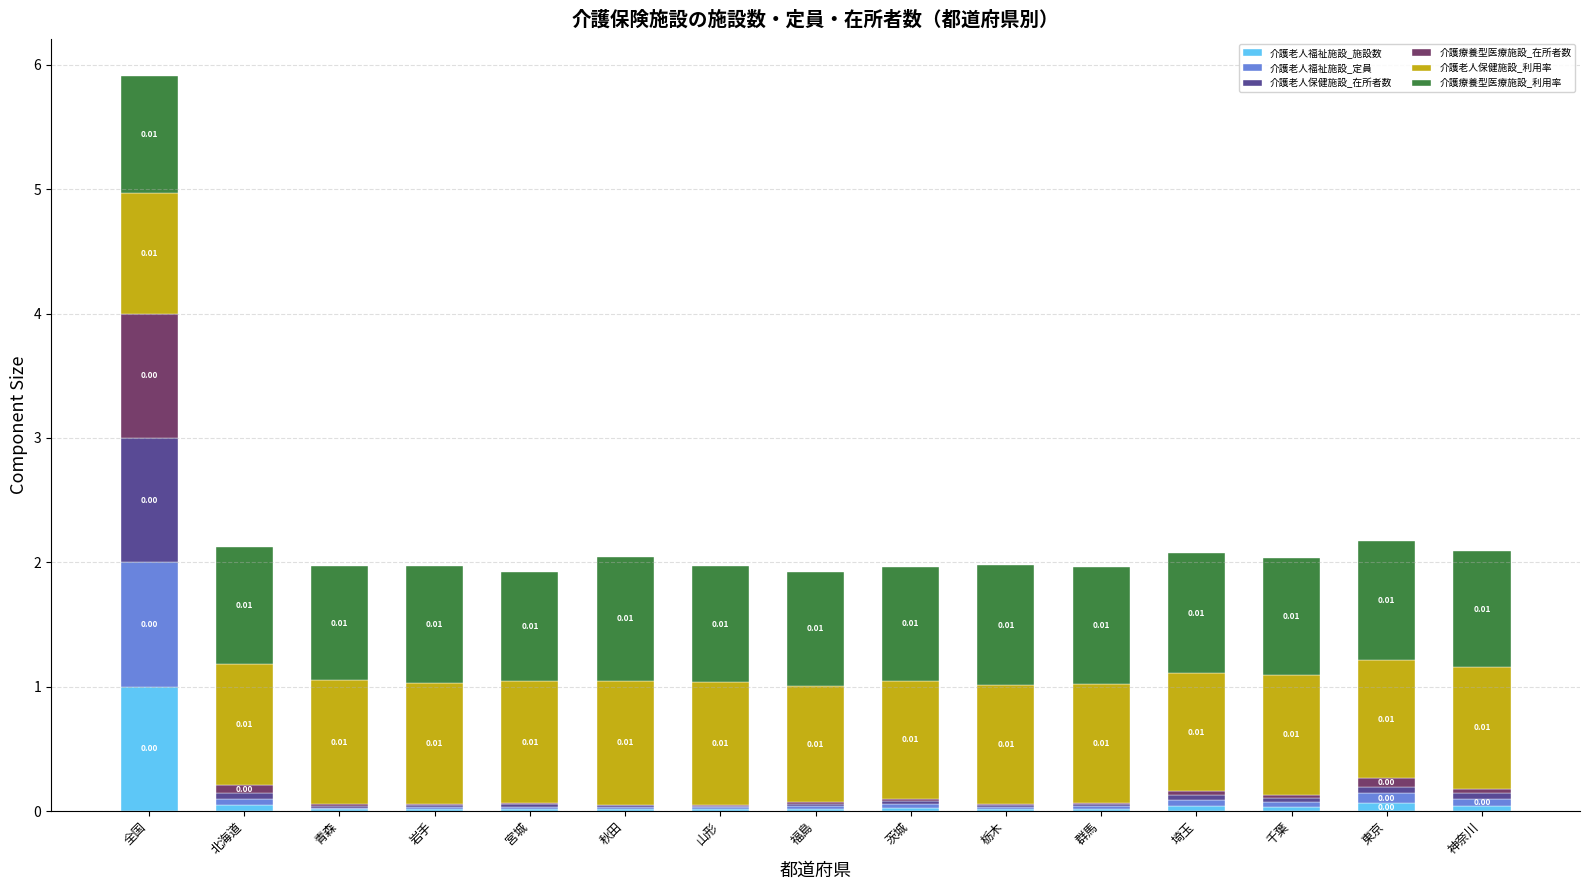

At which category is the sum across all series the highest?

全国